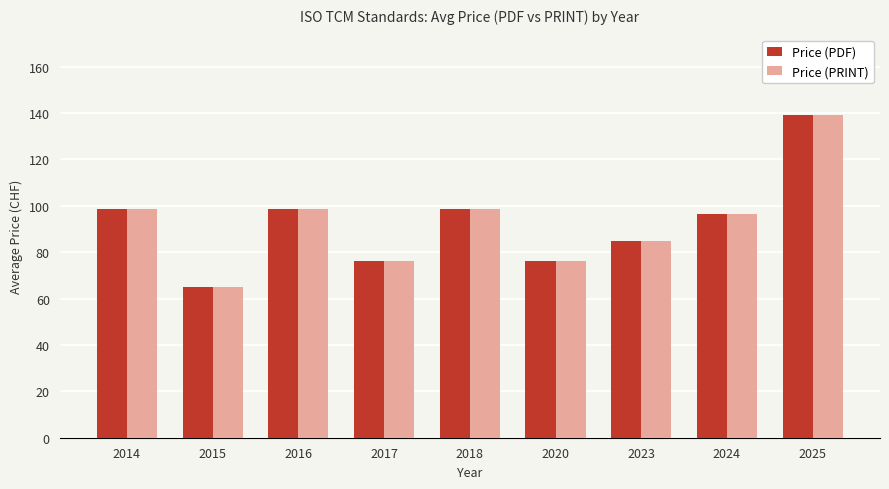

What is the value of the Price (PRINT) bar at the 1st from the left?

98.5